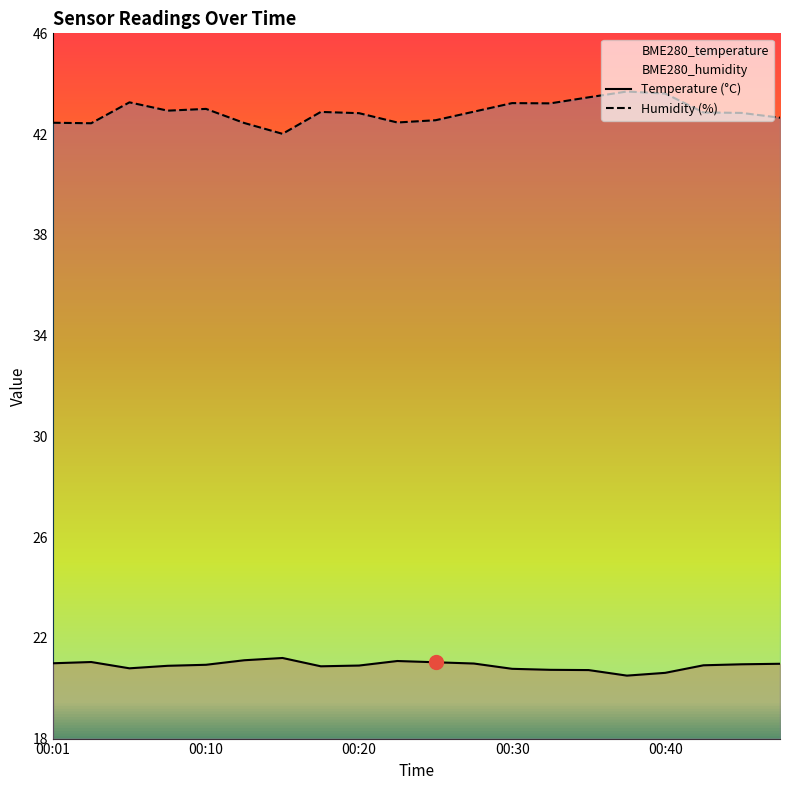

Rank the series by their maximum value, from lowest to highest.

Temperature (°C), Humidity (%)